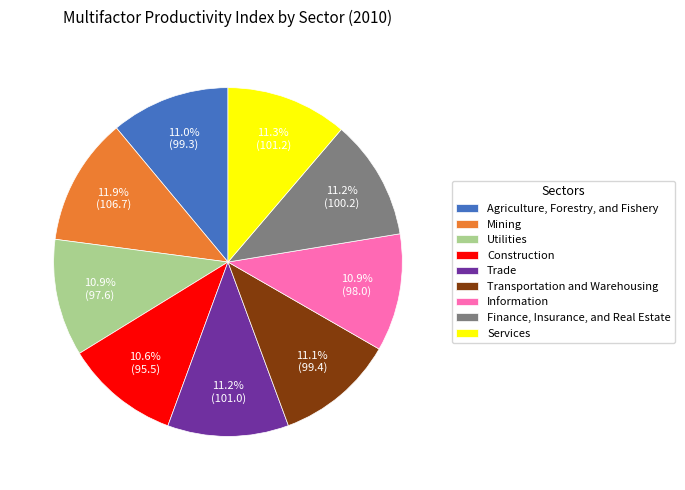

What percentage is NOT represented by Transportation and Warehousing?

88.9%